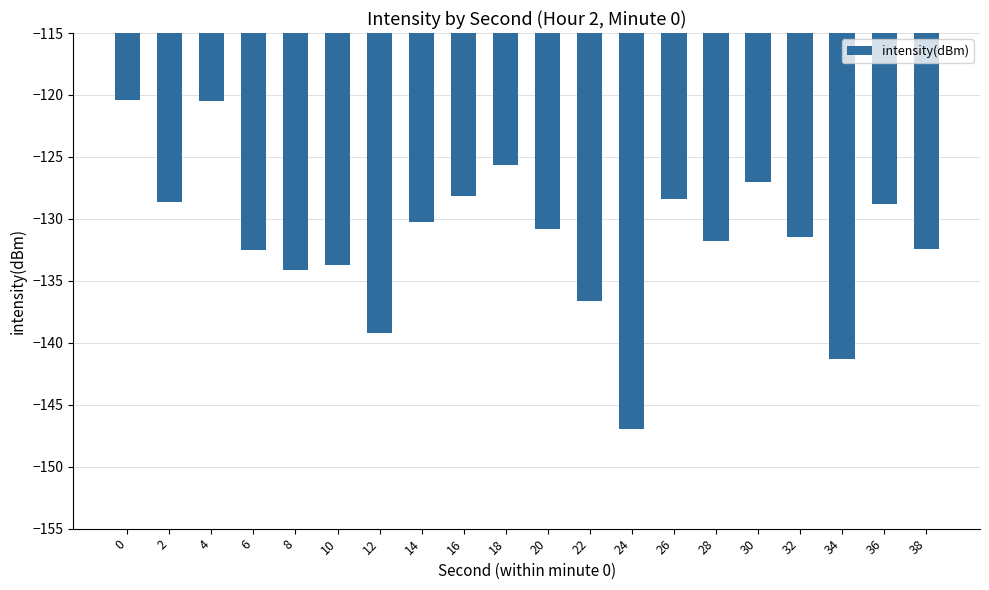

Reading left to right, list all the values displayed in this chart.

0=-120.4	2=-128.6	4=-120.4	6=-132.5	8=-134.1	10=-133.7	12=-139.2	14=-130.2	16=-128.2	18=-125.7	20=-130.8	22=-136.6	24=-146.9	26=-128.4	28=-131.8	30=-127.0	32=-131.4	34=-141.3	36=-128.8	38=-132.5